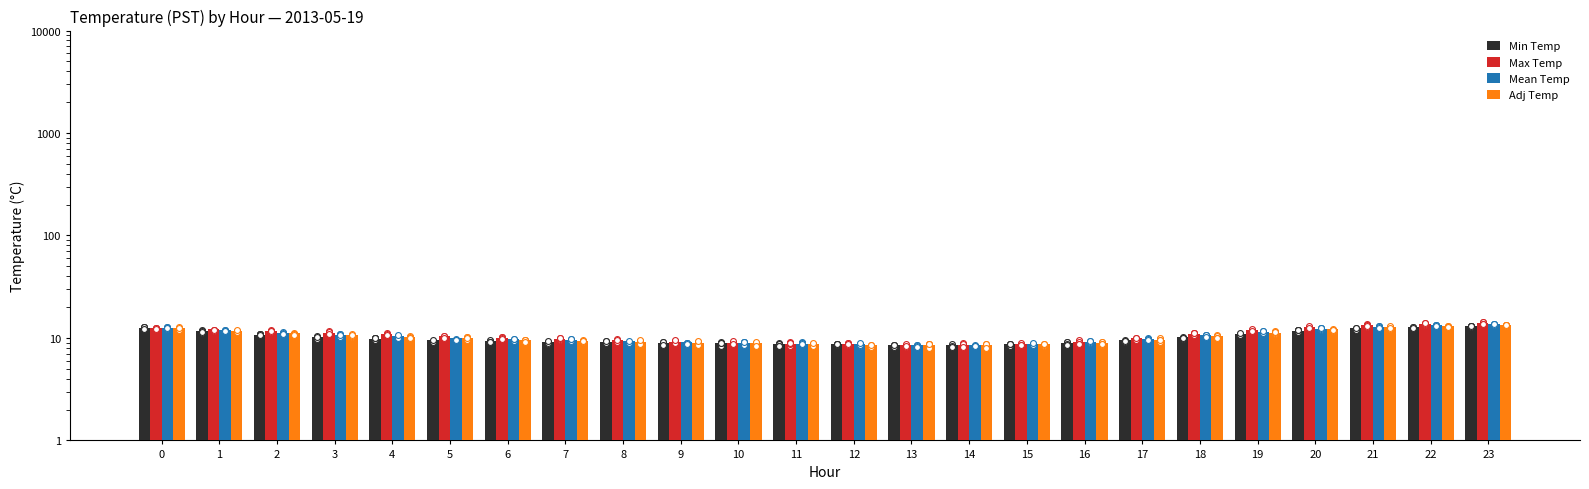

At which category is the sum across all series the highest?

23